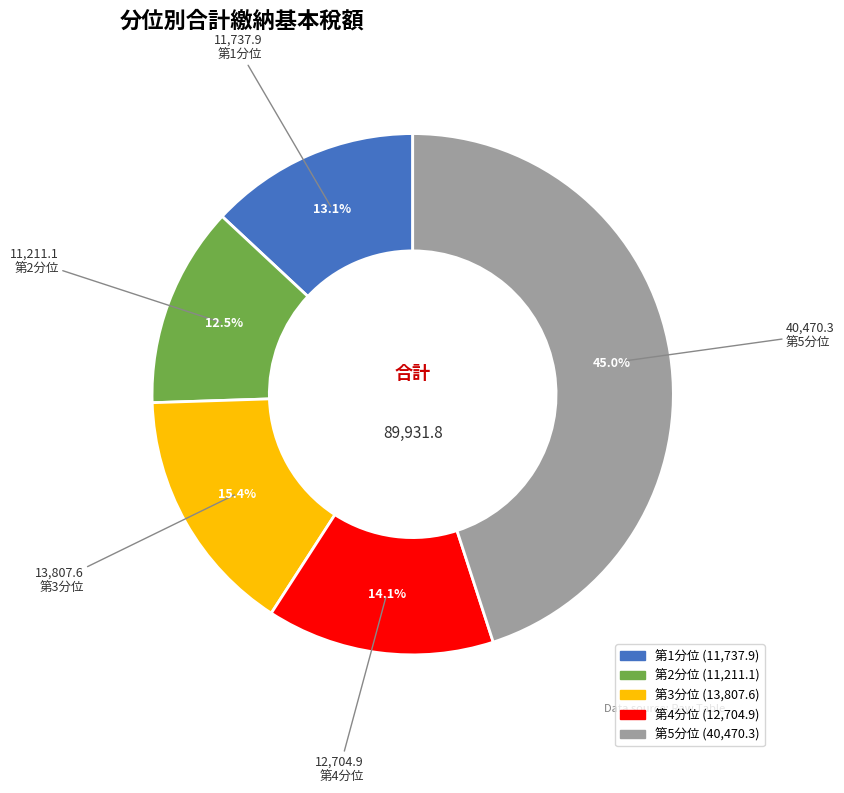

What is the largest slice in the pie chart?

第5分位